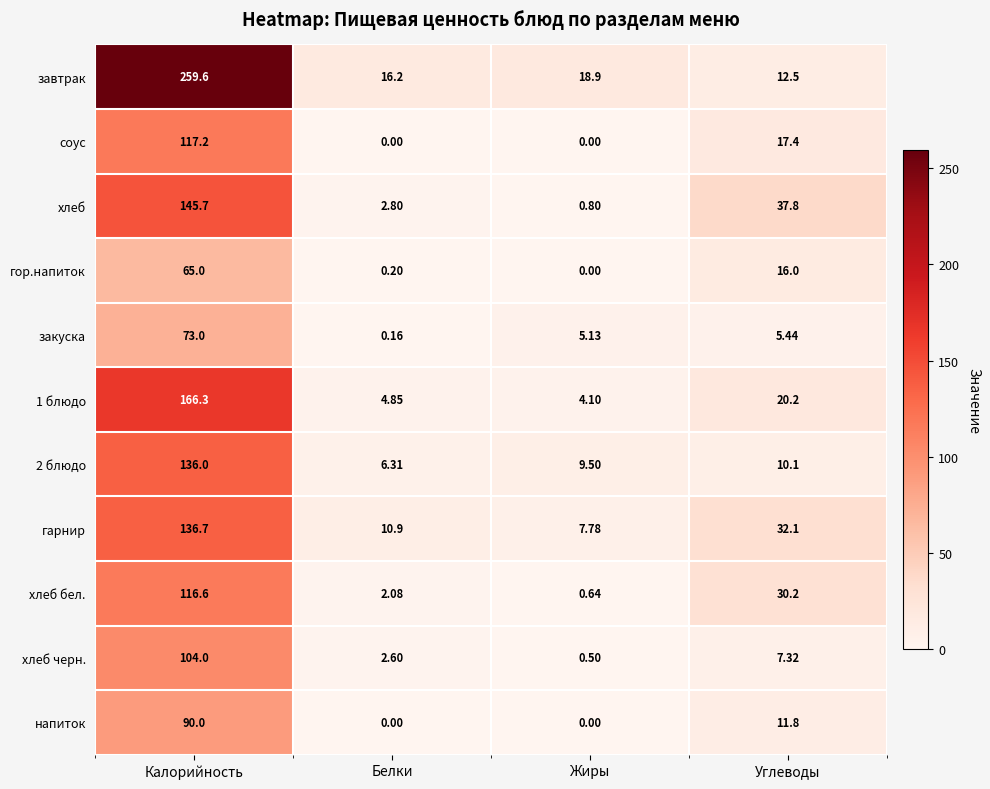

At how many categories does at least one series exceed 119?

1